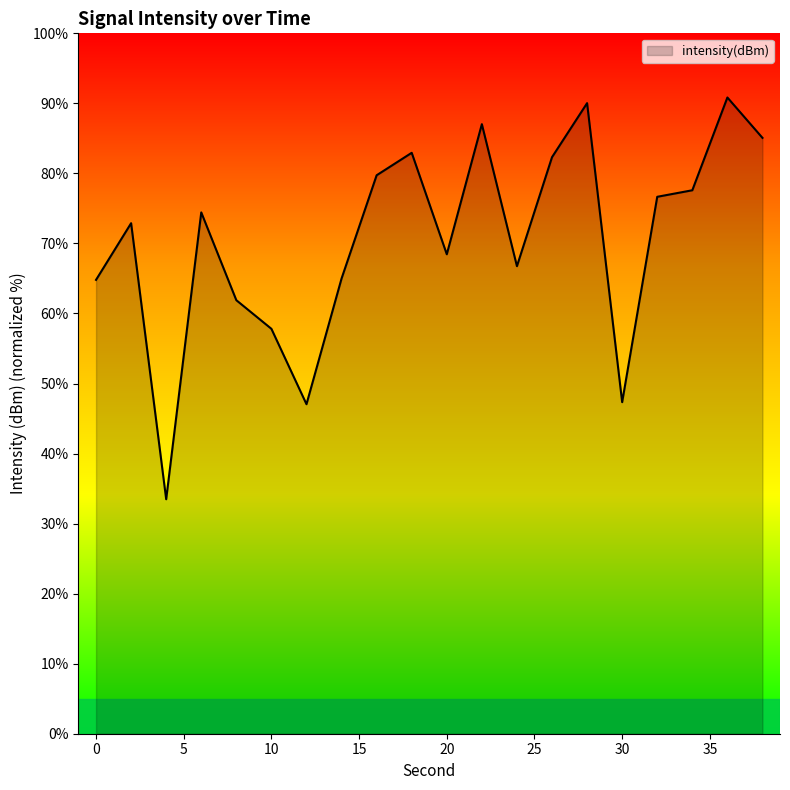

What is the minimum value shown in the chart?

33.5